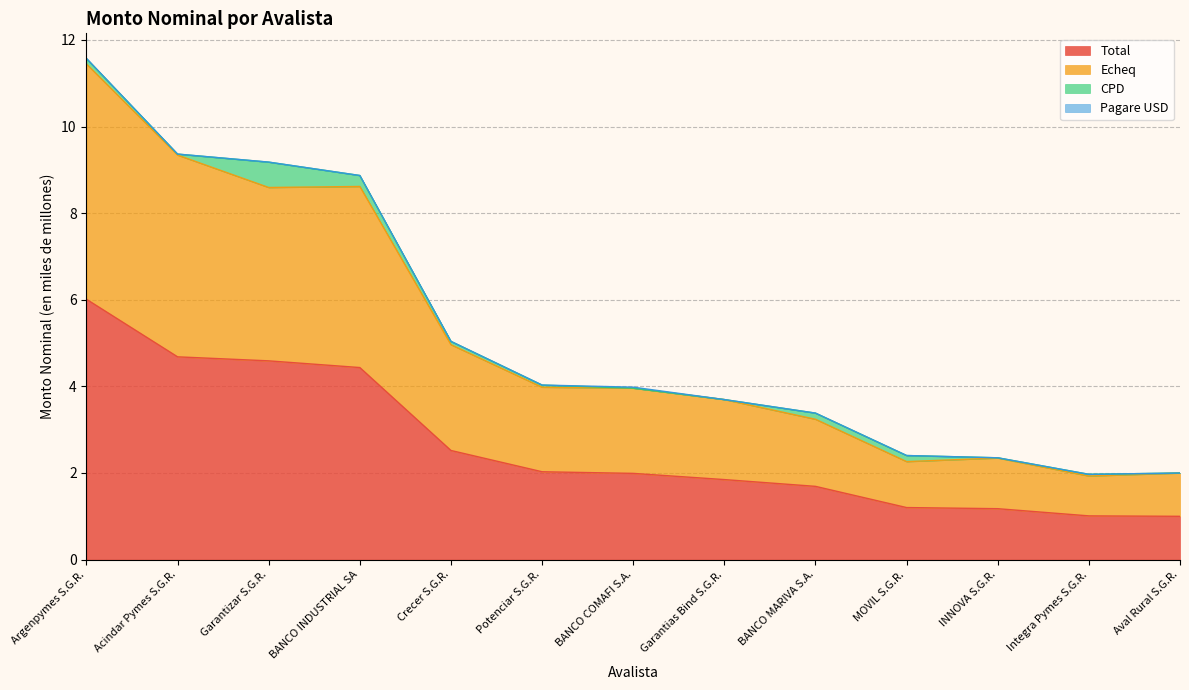

What is the label of the 7th point from the right?

BANCO COMAFI S.A.